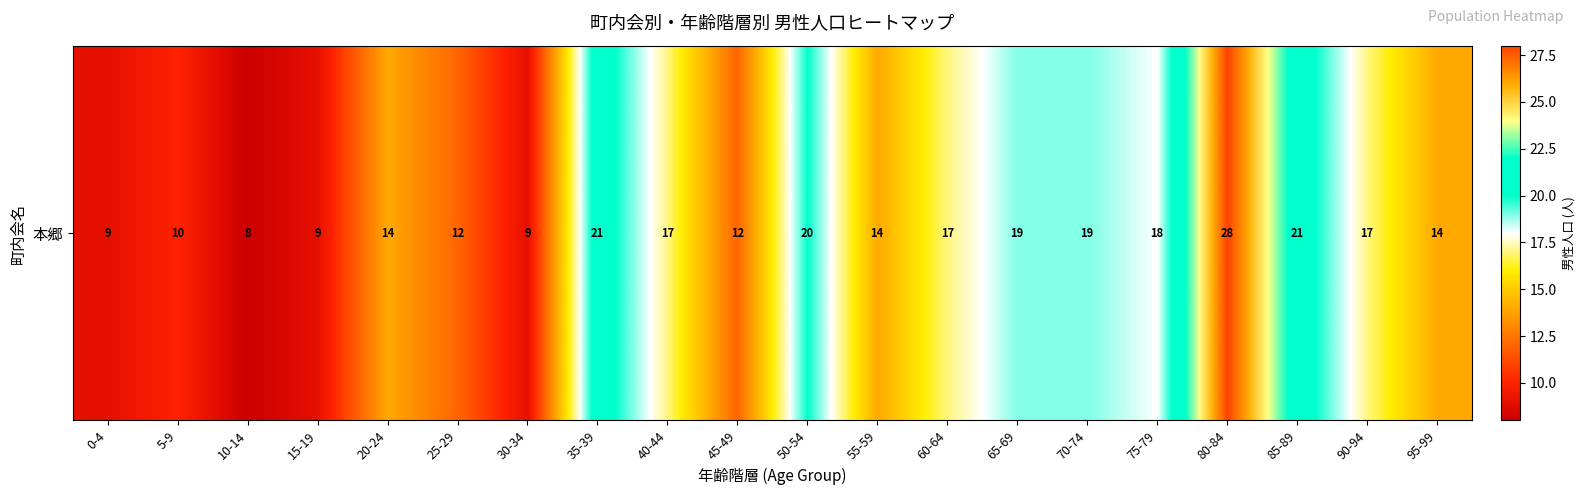

Reading left to right, list all the values displayed in this chart.

0-4=9	5-9=10	10-14=8	15-19=9	20-24=14	25-29=12	30-34=9	35-39=21	40-44=17	45-49=12	50-54=20	55-59=14	60-64=17	65-69=19	70-74=19	75-79=18	80-84=28	85-89=21	90-94=17	95-99=14